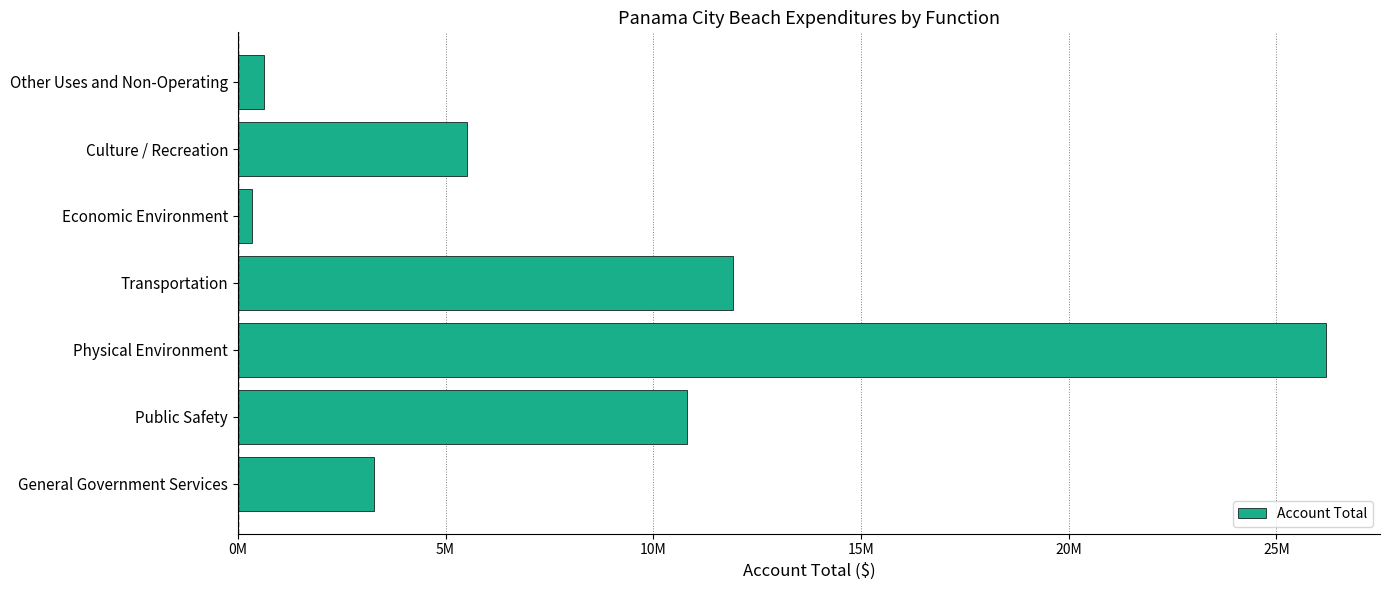

What is the sum of all values?

58670259